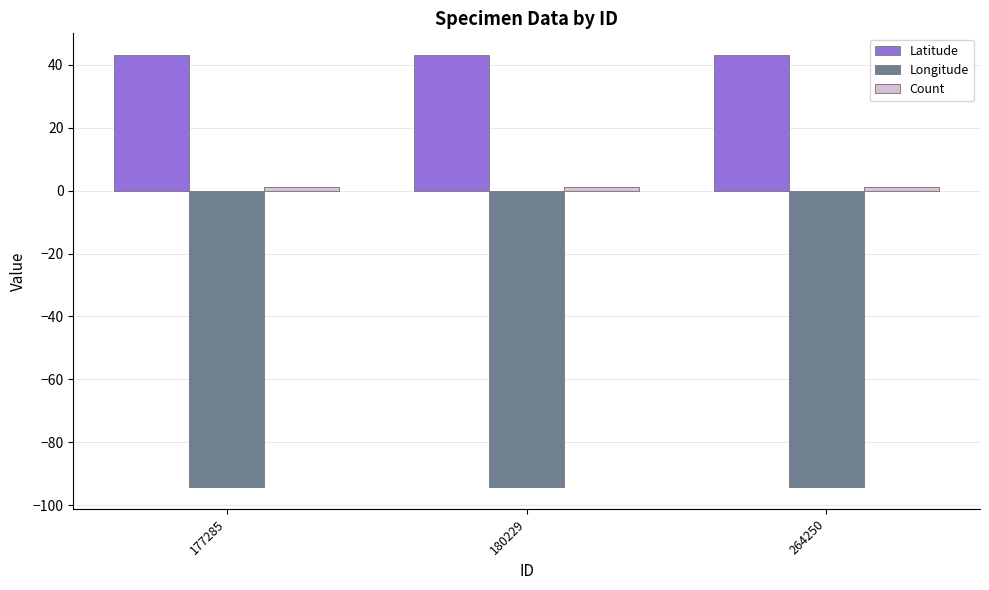

What is the highest value of the Longitude series?

-94.2